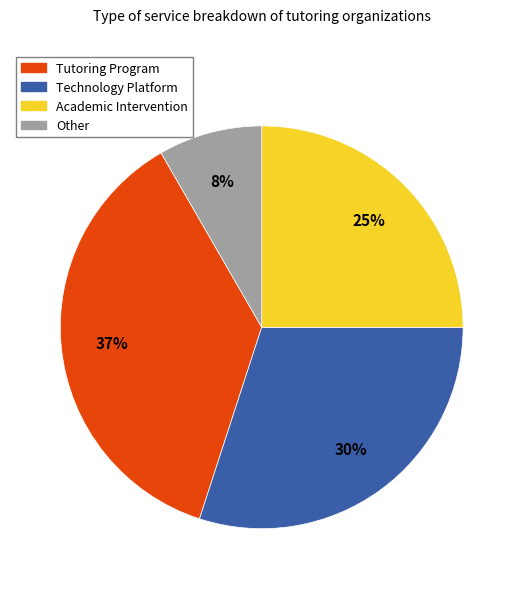

To the nearest percent, what percentage of the pie is Tutoring Program?

37%